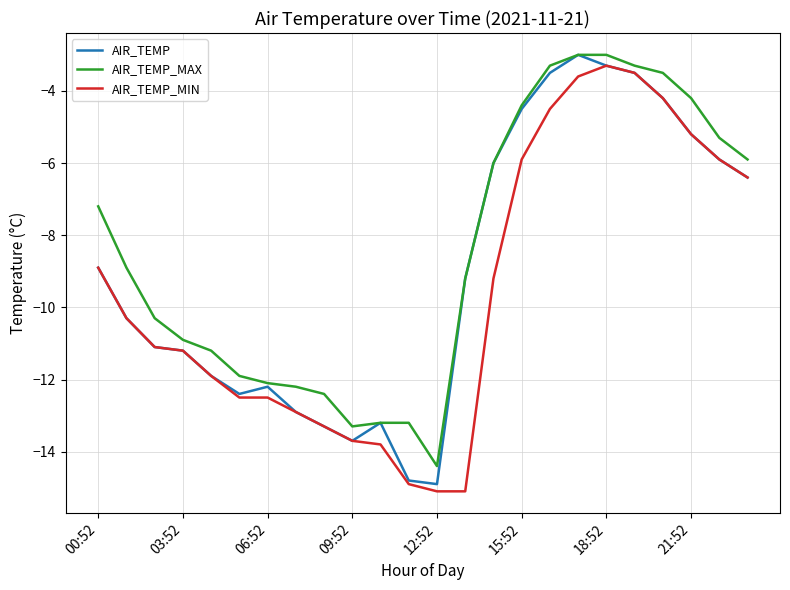

Rank the series by their average value, from lowest to highest.

AIR_TEMP_MIN, AIR_TEMP, AIR_TEMP_MAX